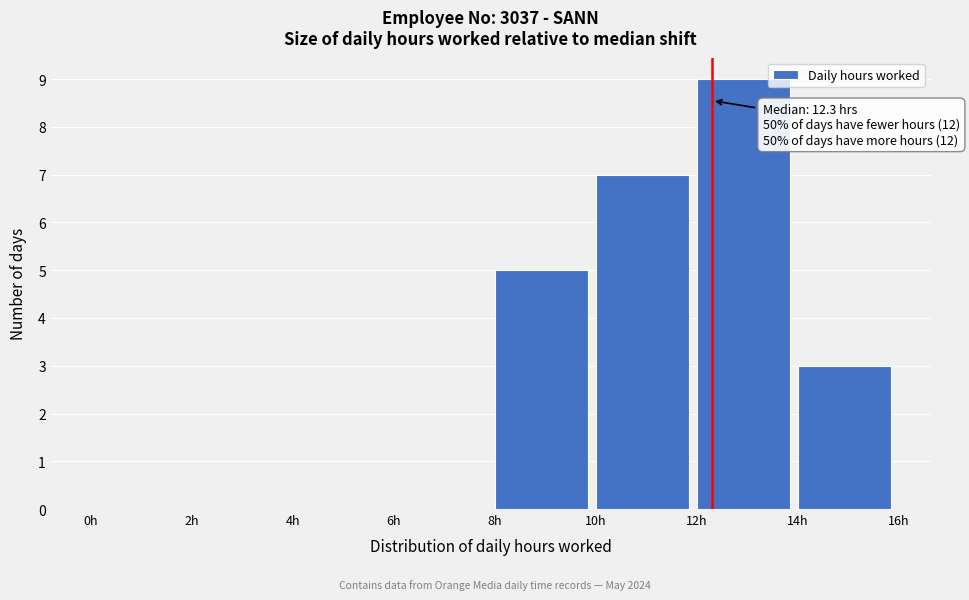

Which range on the x-axis has the tallest bar?

12 to 14